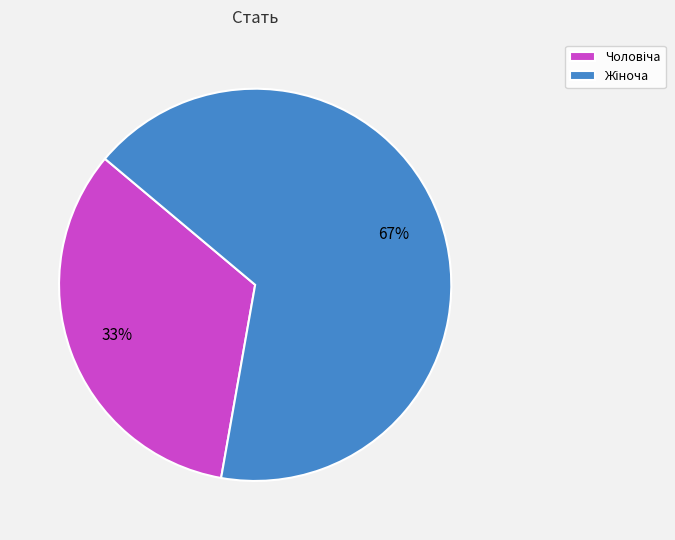

To the nearest percent, what is the average slice percentage?

50%